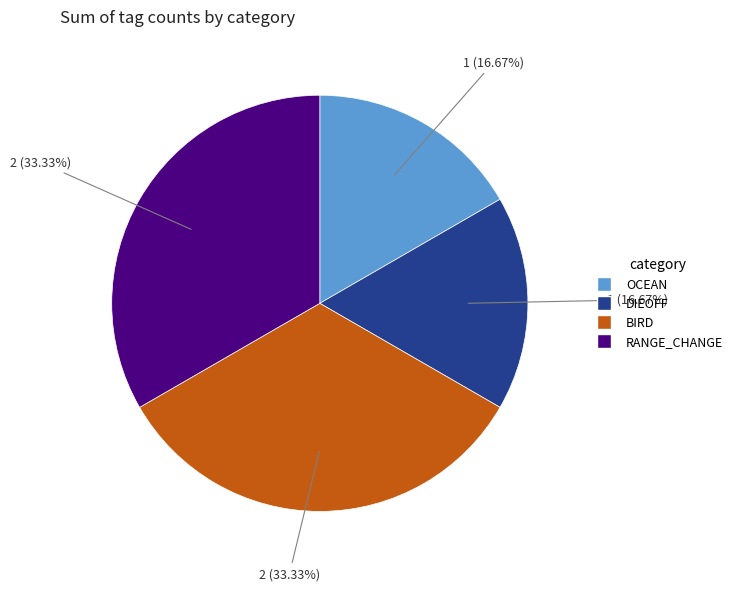

Is RANGE_CHANGE the majority of the pie?

No